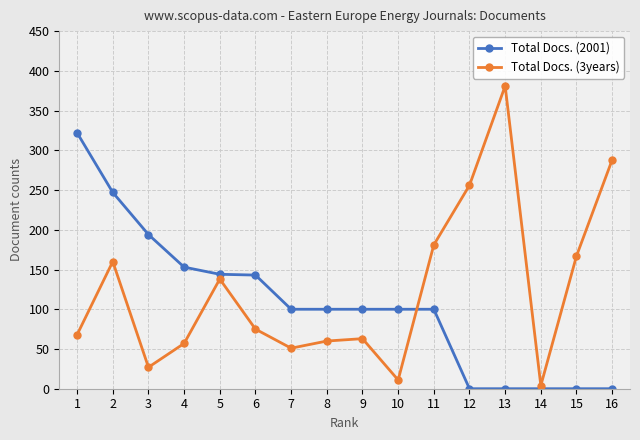

At how many categories does at least one series exceed 307?

2